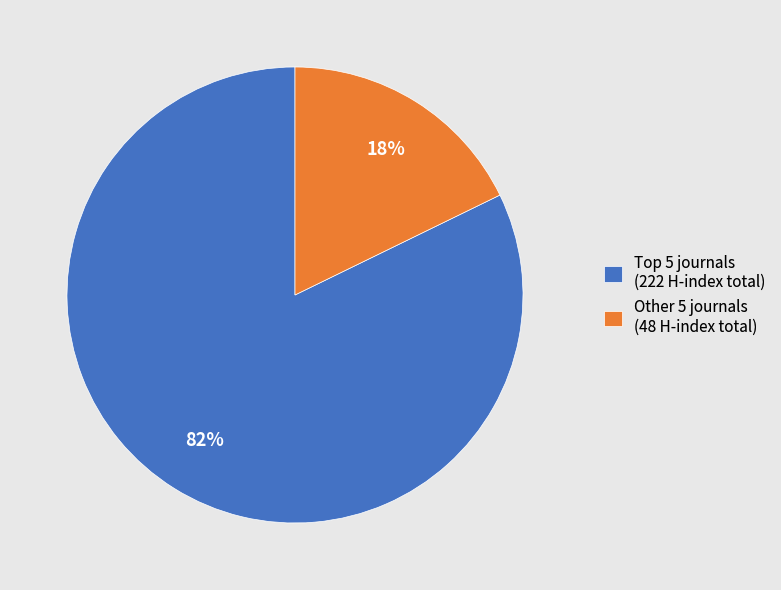

How many slices are in this pie chart?

2